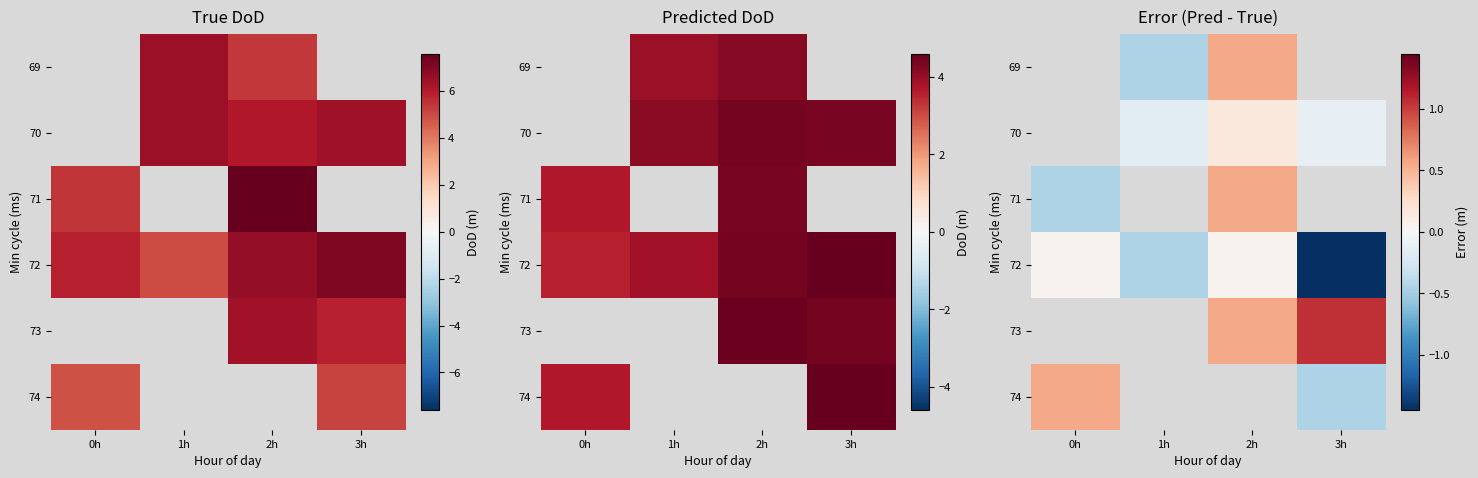

What is the approximate value of 72 at 0h?

0.1